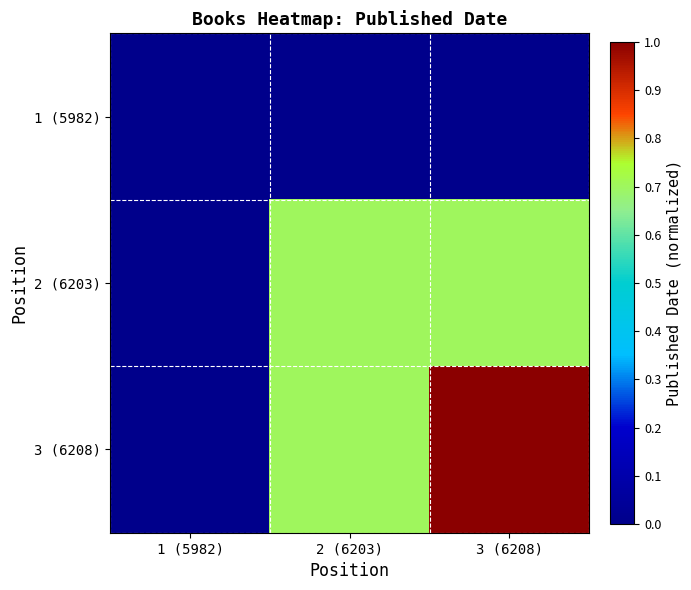

Between 2 (6203) and 3 (6208), which is larger?

2 (6203)